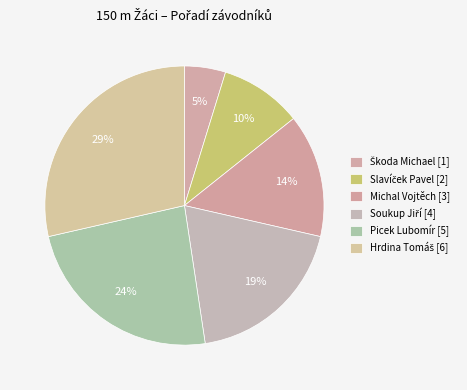

How many segments does this pie chart have?

6